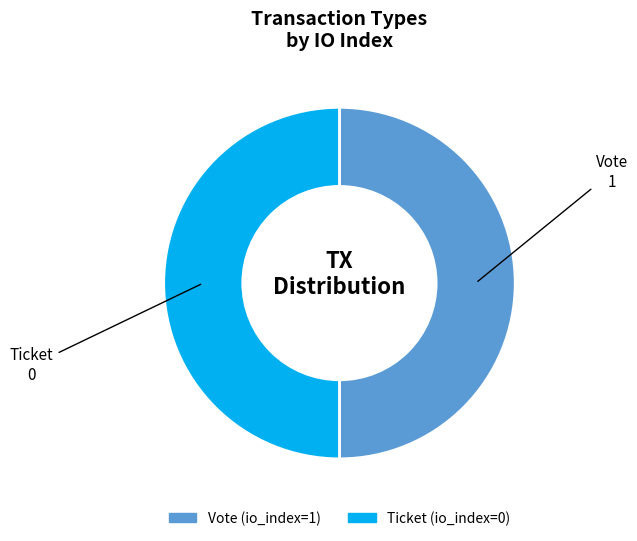

What is the ratio of the value at Ticket (io_index=0) to the value at Vote (io_index=1)?

1.0